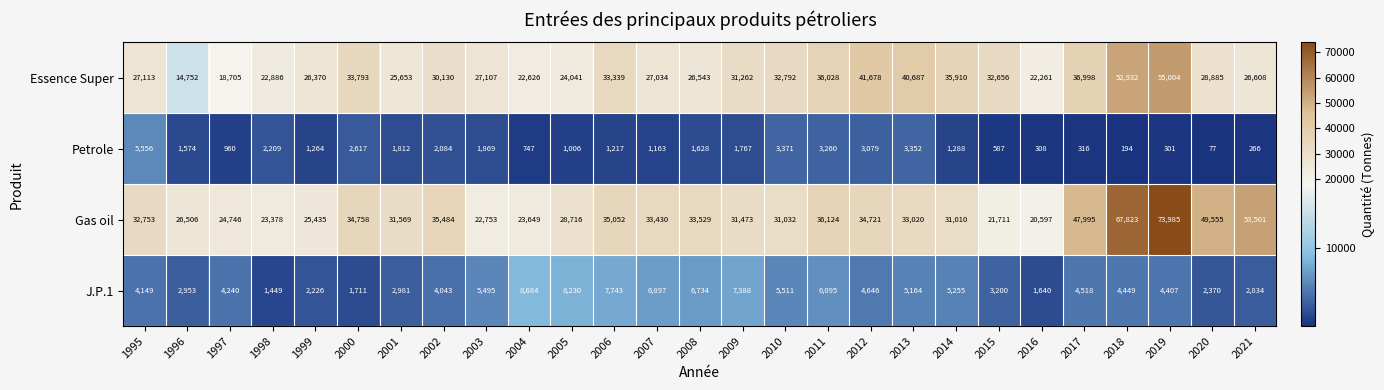

The Gas oil series shows 58001 at 2006. True or false?

False